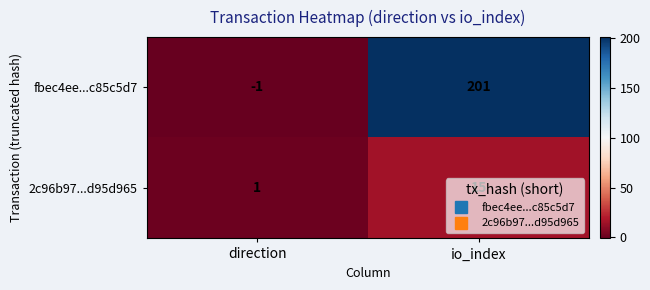

What is the maximum value shown in the chart?

201